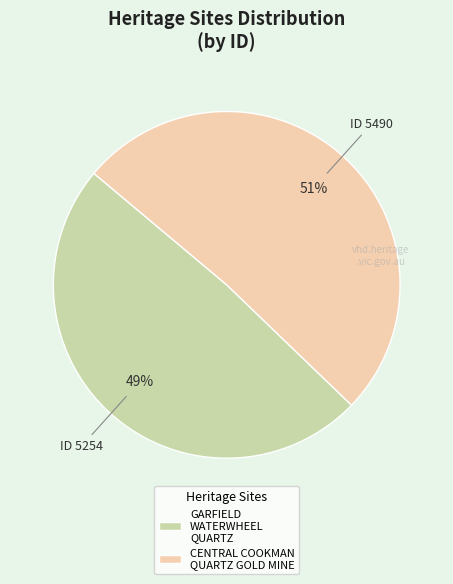

Which slice is the largest?

CENTRAL COOKMAN QUARTZ GOLD MINE